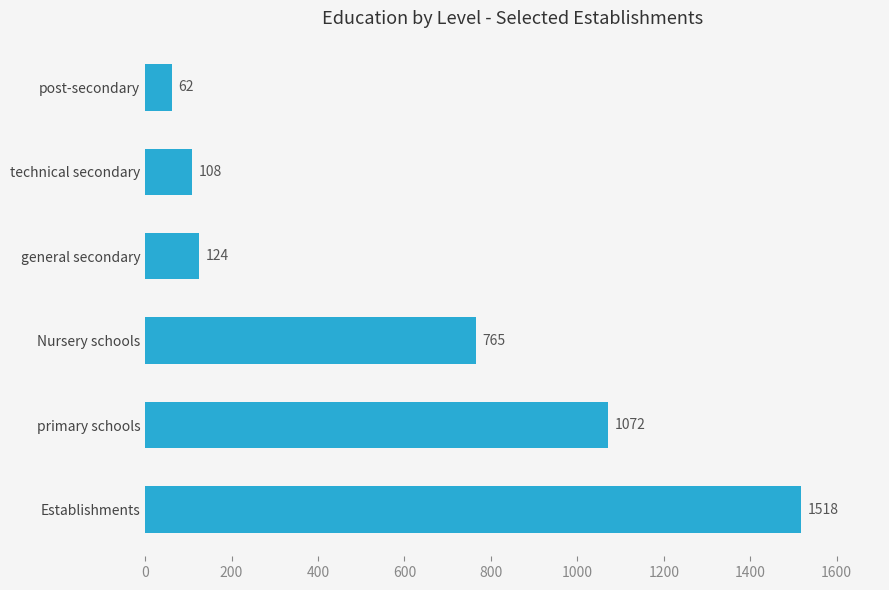

Reading top to bottom, what are all the values shown in this chart?

62	108	124	765	1072	1518